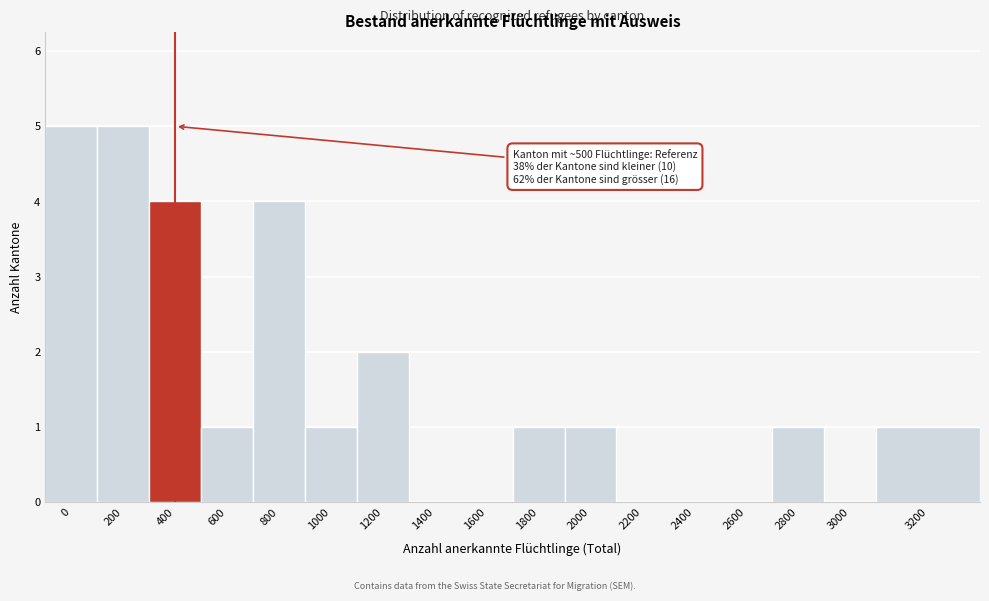

Reading left to right, transcribe all the data shown in this chart.

0=5	200=5	400=4	600=1	800=4	1000=1	1200=2	1400=0	1600=0	1800=1	2000=1	2200=0	2400=0	2600=0	2800=1	3000=0	3200=1